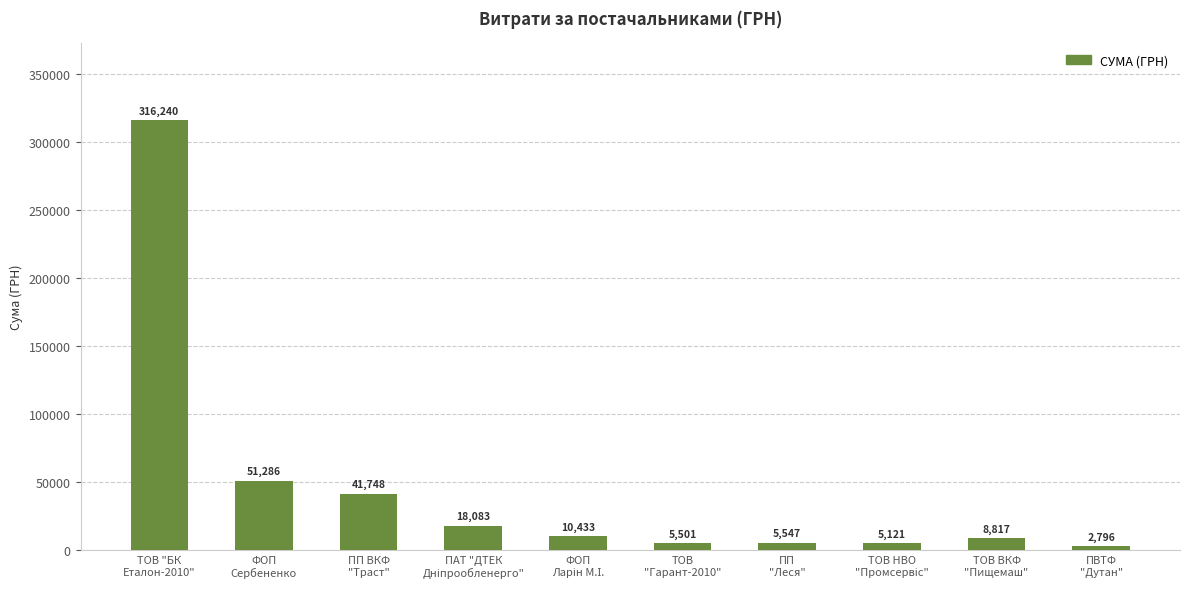

Are the bars grouped side by side (vs. stacked)?

No